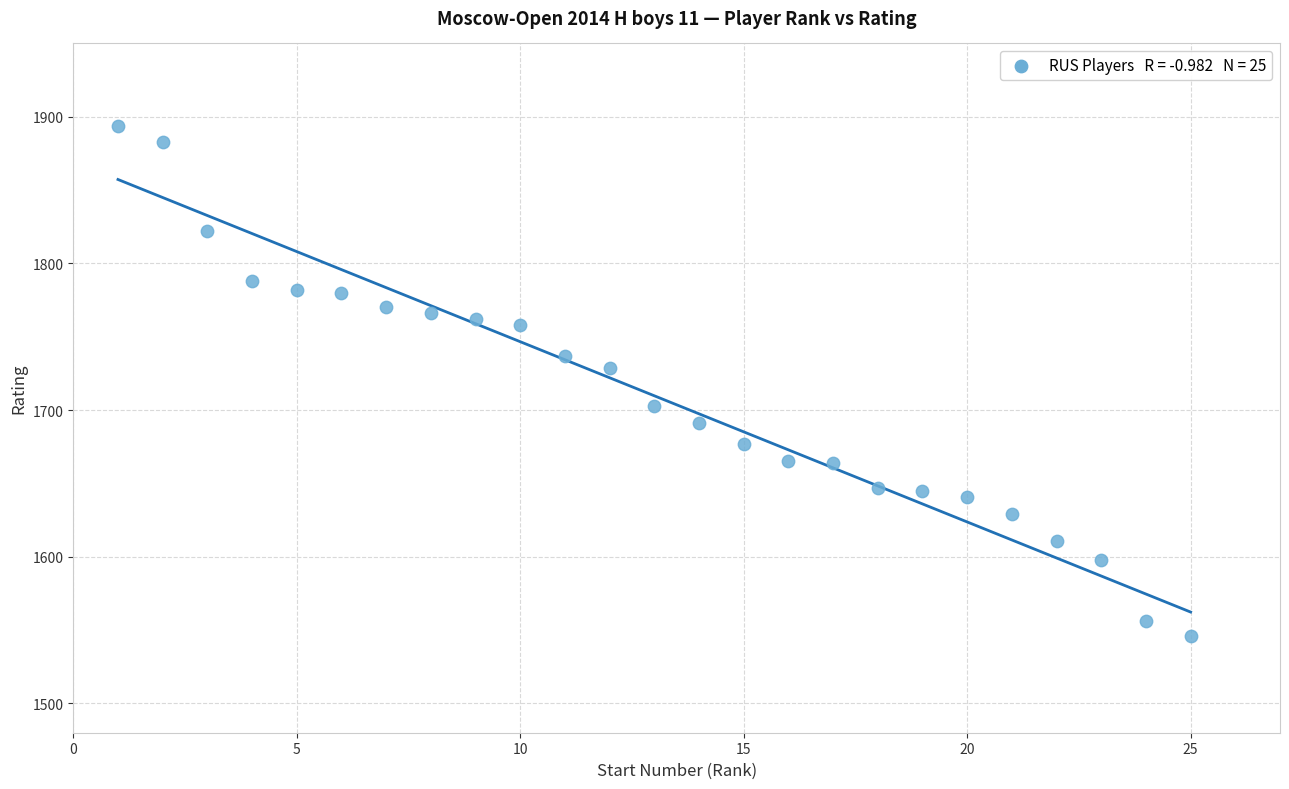

What is the range of Y values (max minus min)?

348